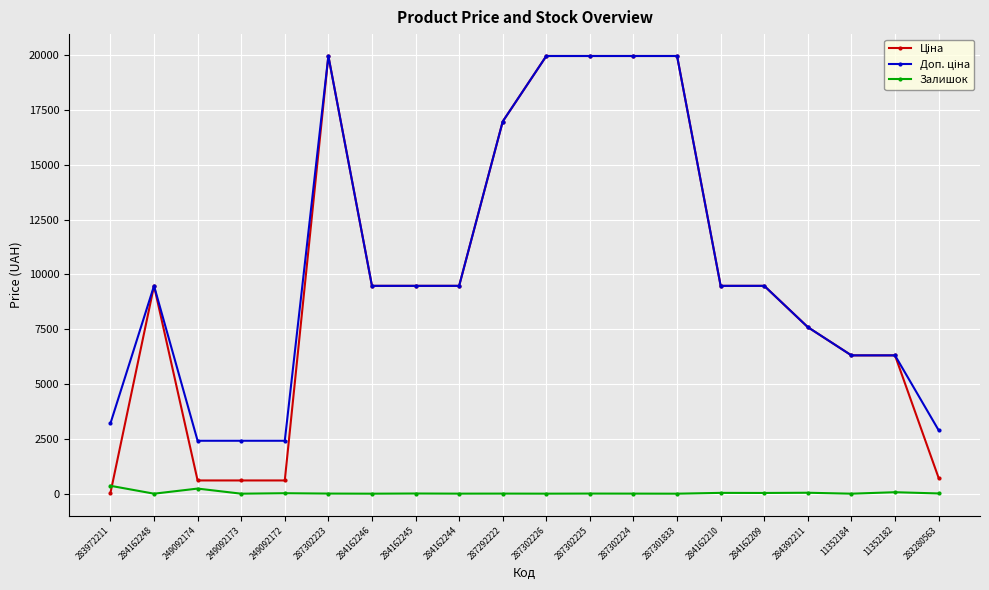

What is the total value across all series at 11352184?

12617.5